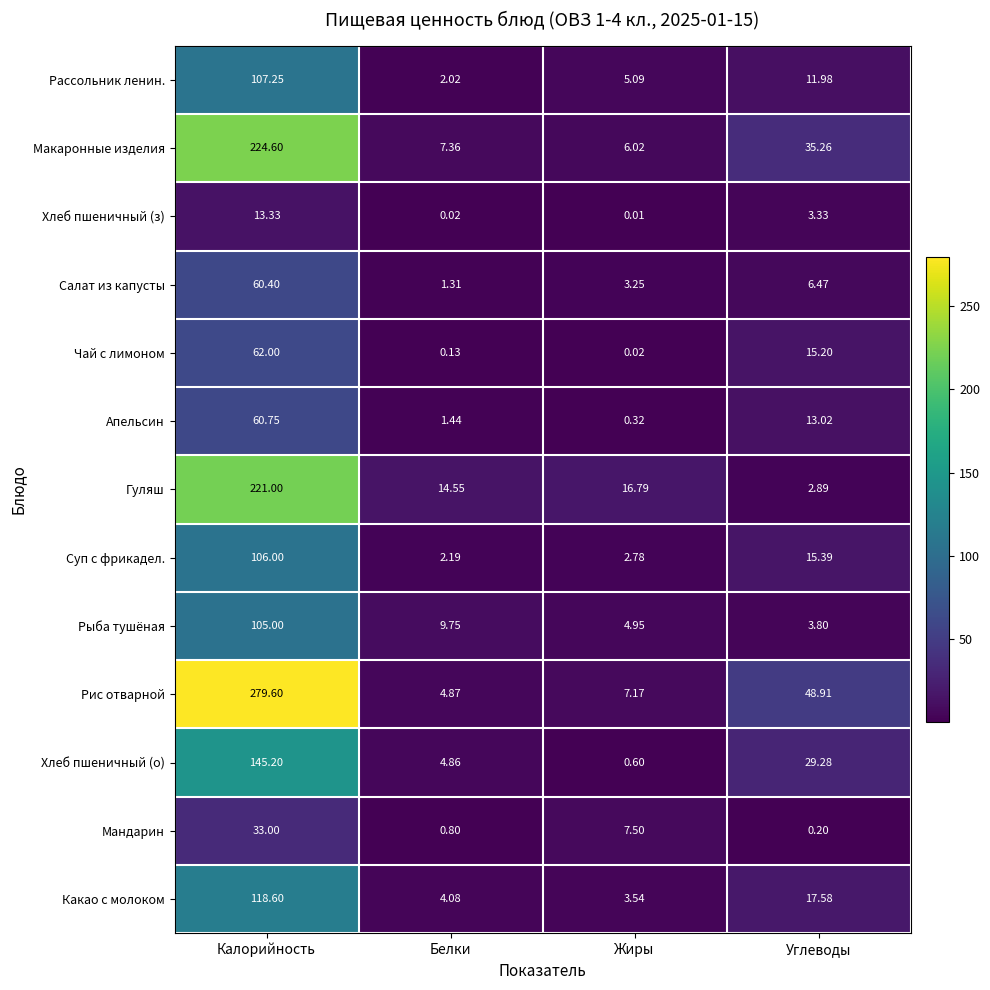

At which label does Рыба тушёная reach its minimum?

Углеводы